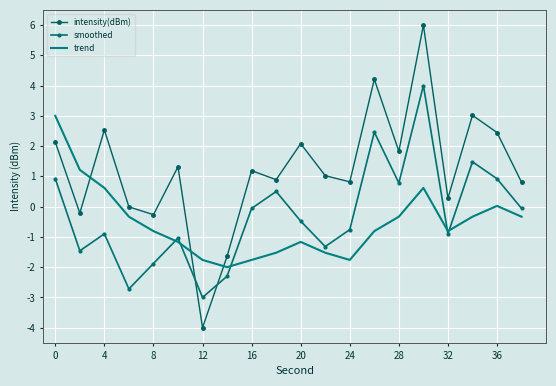

Which series ends up on top after the final intersection of trend and intensity(dBm)?

intensity(dBm)